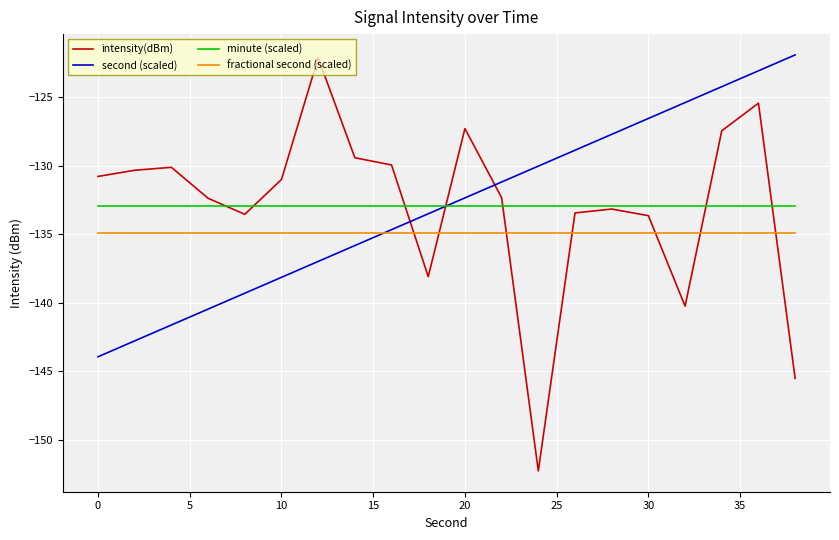

What are all the series names shown in the legend?

intensity(dBm), second (scaled), minute (scaled), fractional second (scaled)